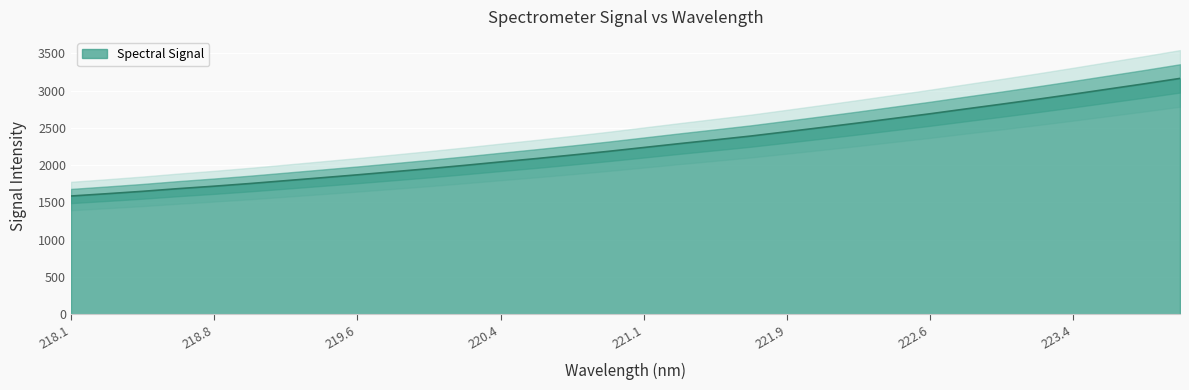

What is the maximum value for Spectral Signal?

3163.3